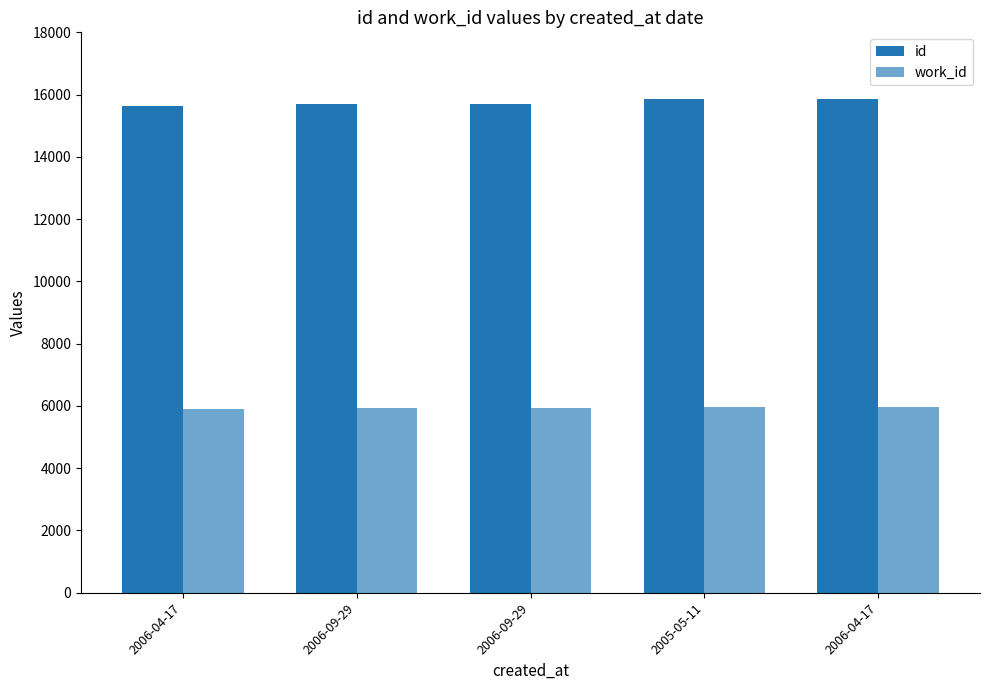

How many bars are there in total?

10